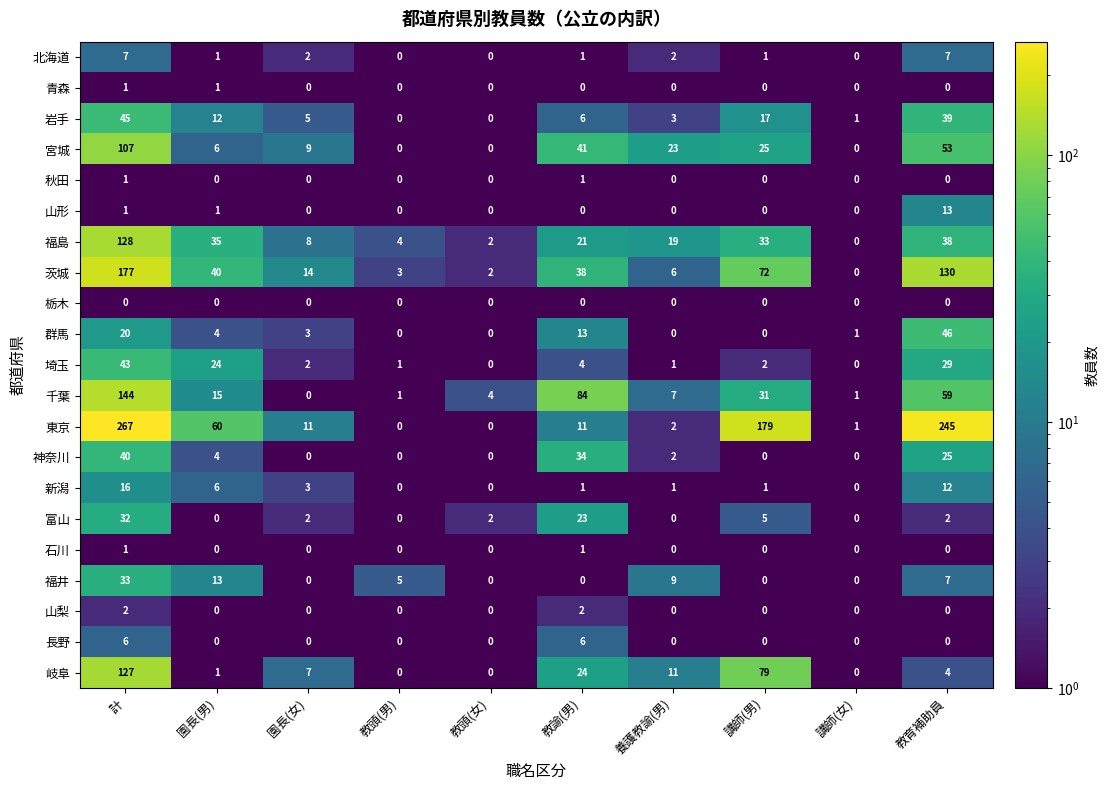

Which category has the highest value across all series?

計